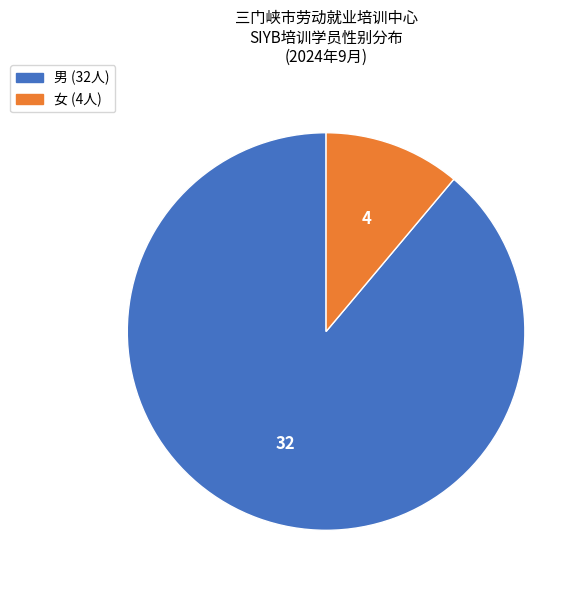

Which has a higher value, 女 or 男?

男